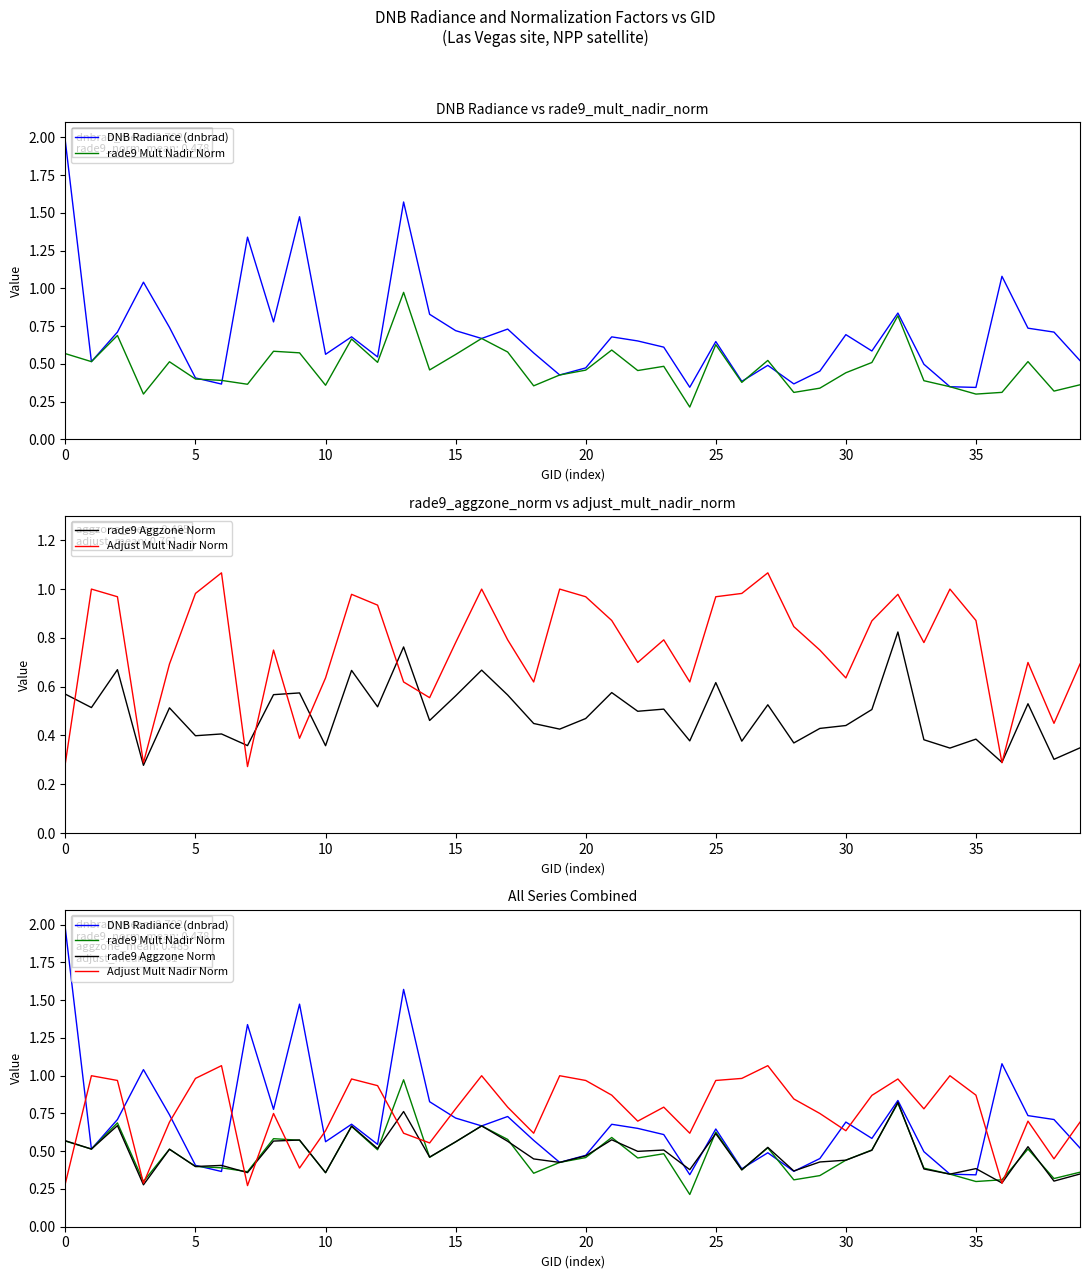

At which category is the sum across all series the highest?

13